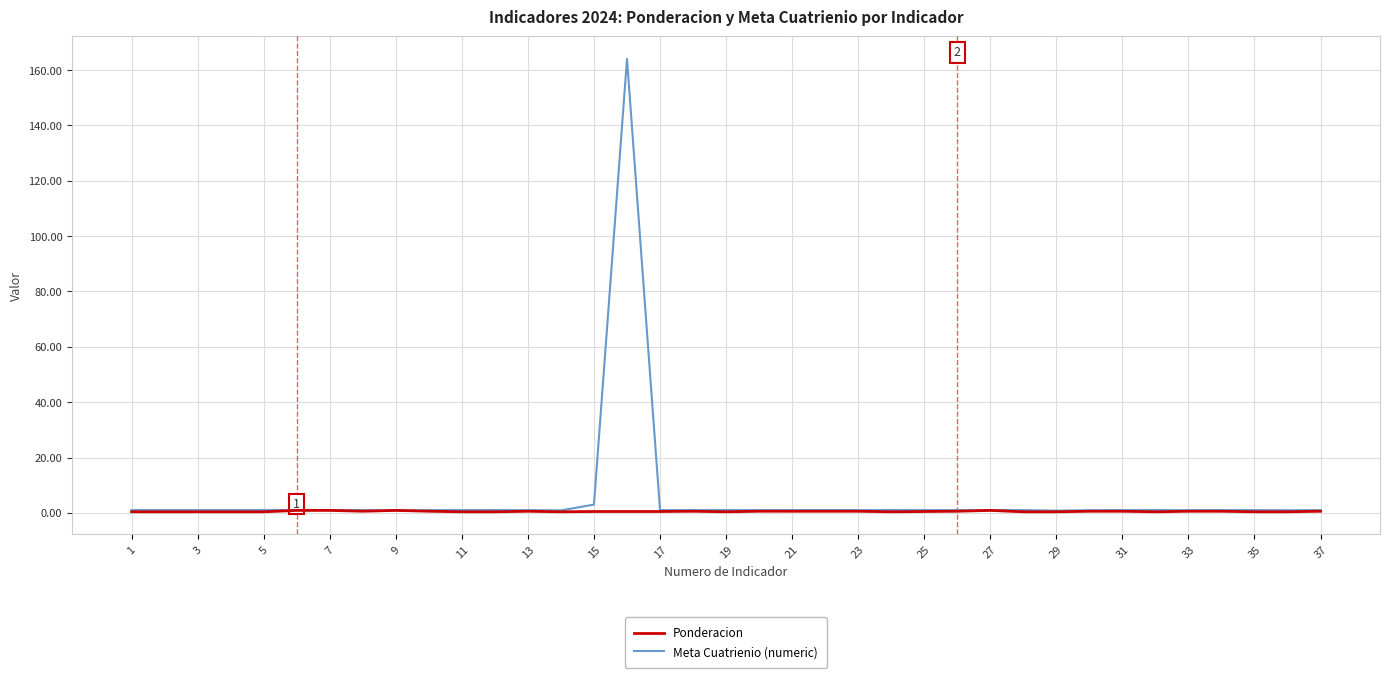

What is the difference between the second highest and minimum values in the Ponderacion series?

0.5